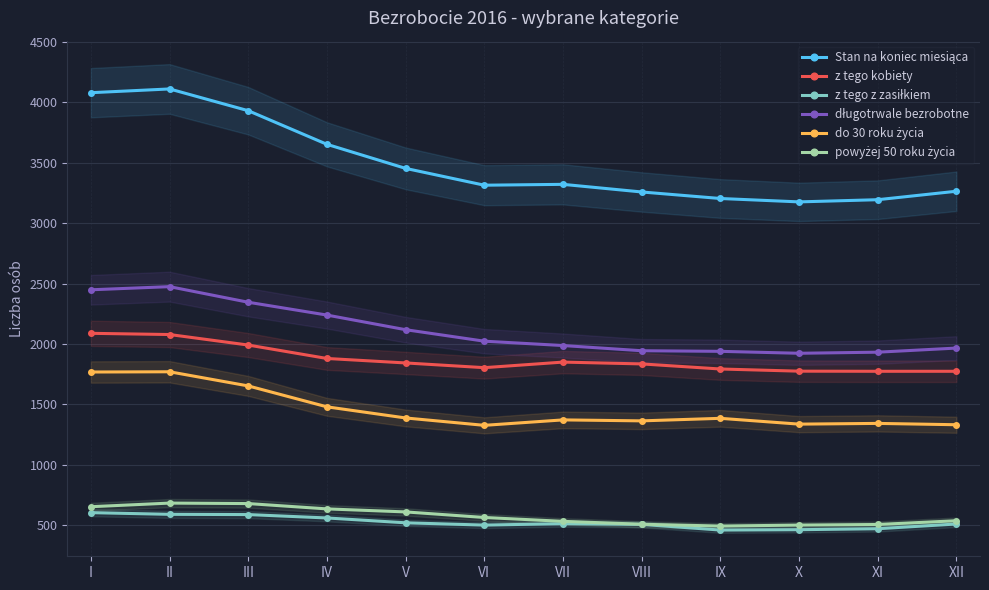

What is the total value across all series at VIII?

9417